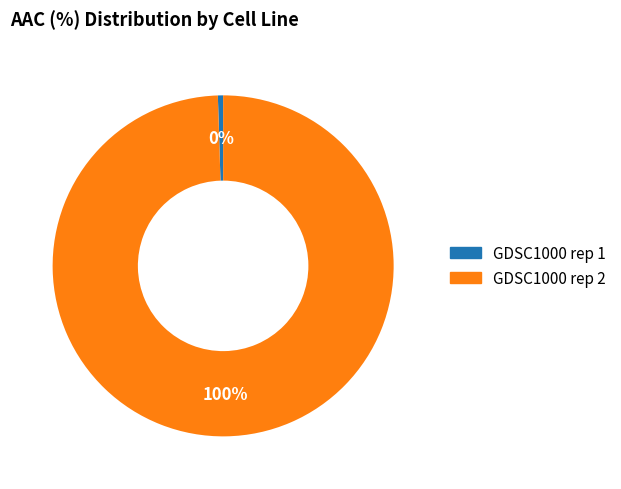

Is the sum of GDSC1000 rep 2 and GDSC1000 rep 1 greater than half?

Yes